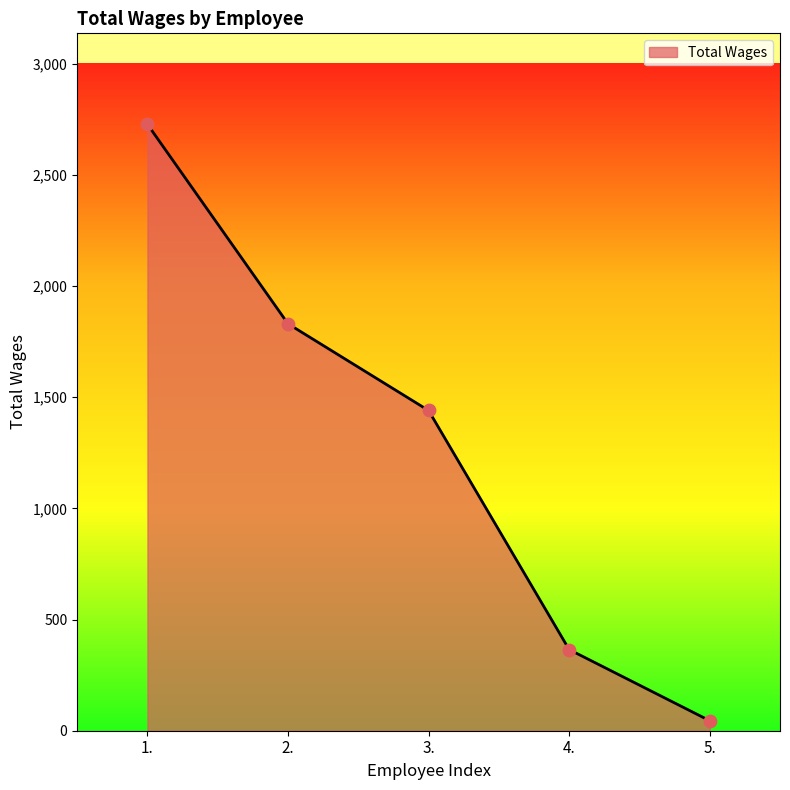

What is the change in value from 2. to 4.?

-1465